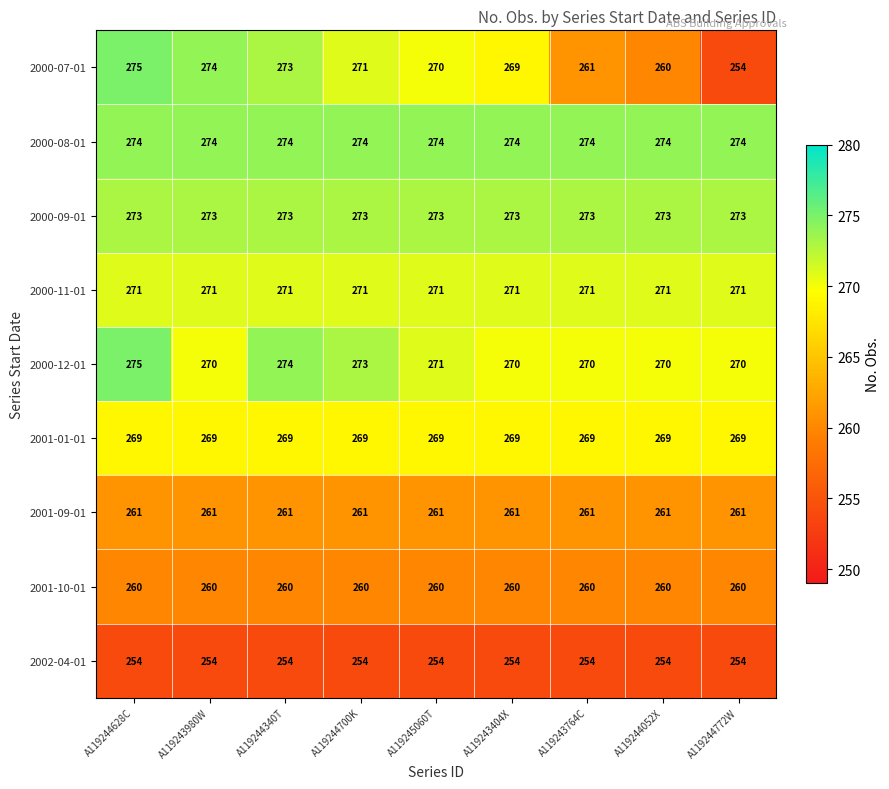

What is the lowest value of the 2001-09-01 series?

261